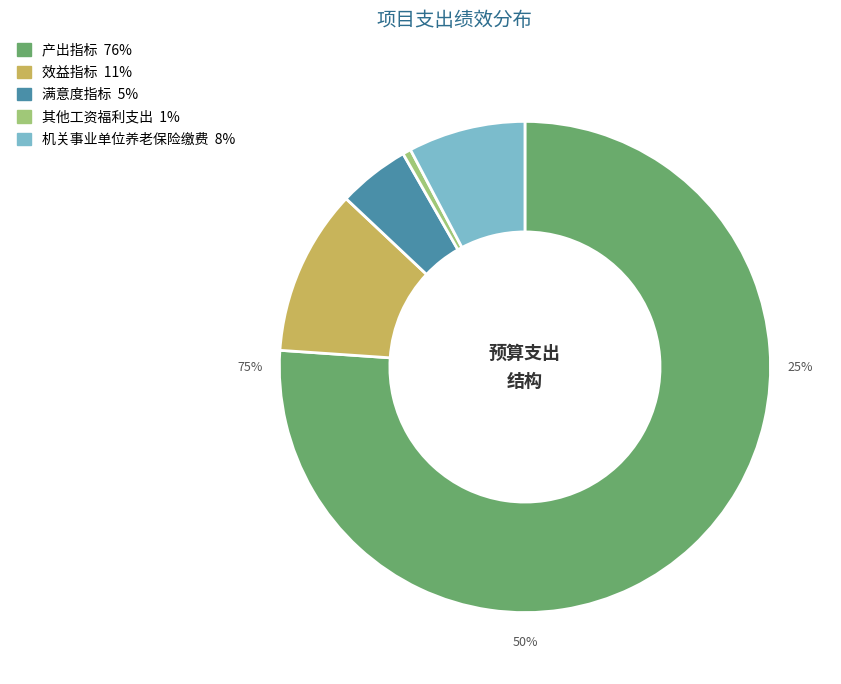

How many segments does this pie chart have?

5